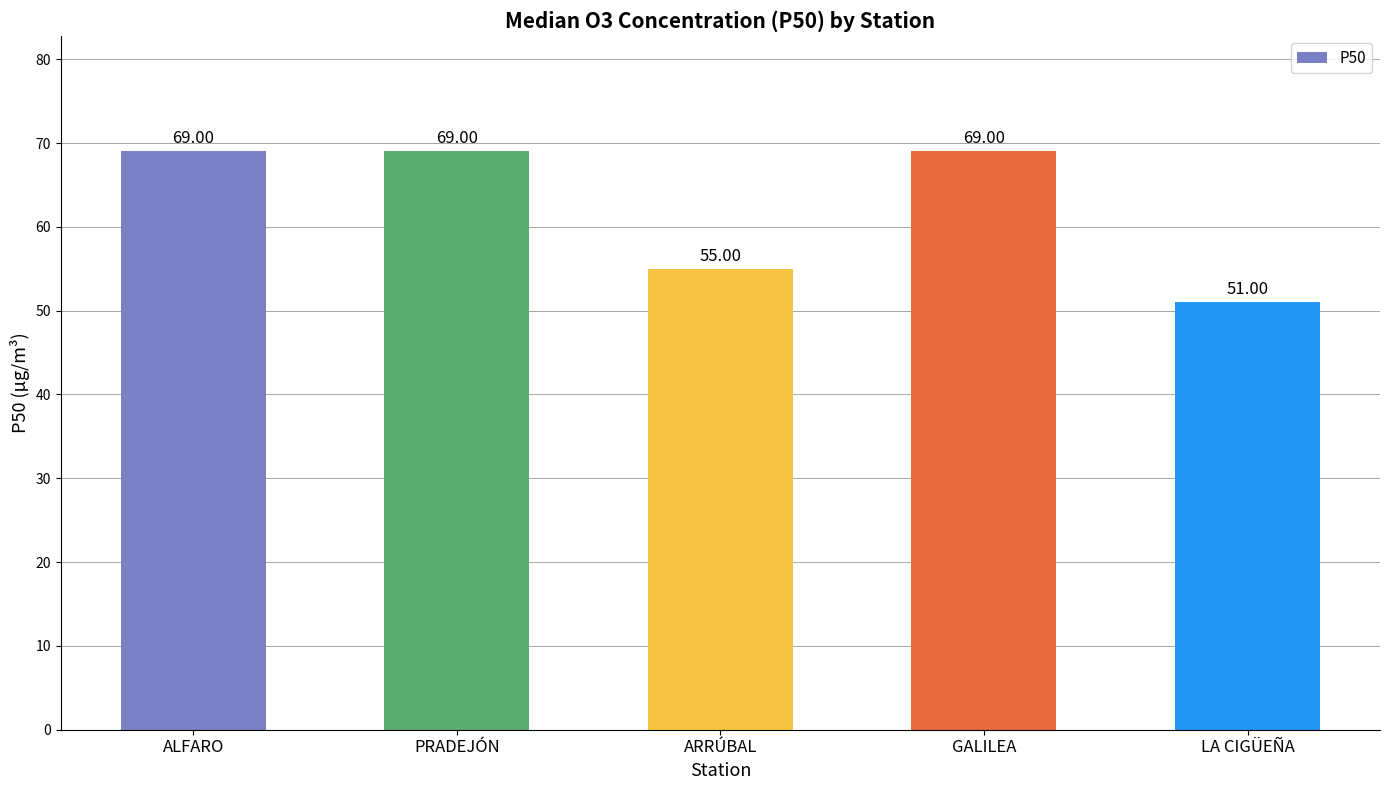

What is the sum of the values at GALILEA and PRADEJÓN?

138